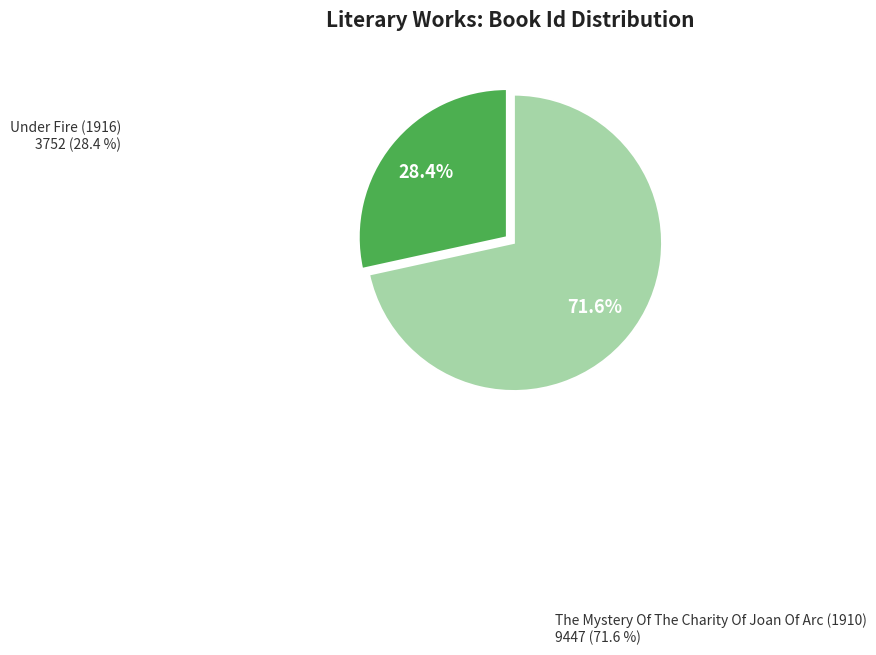

Is there a majority slice in this chart?

Yes